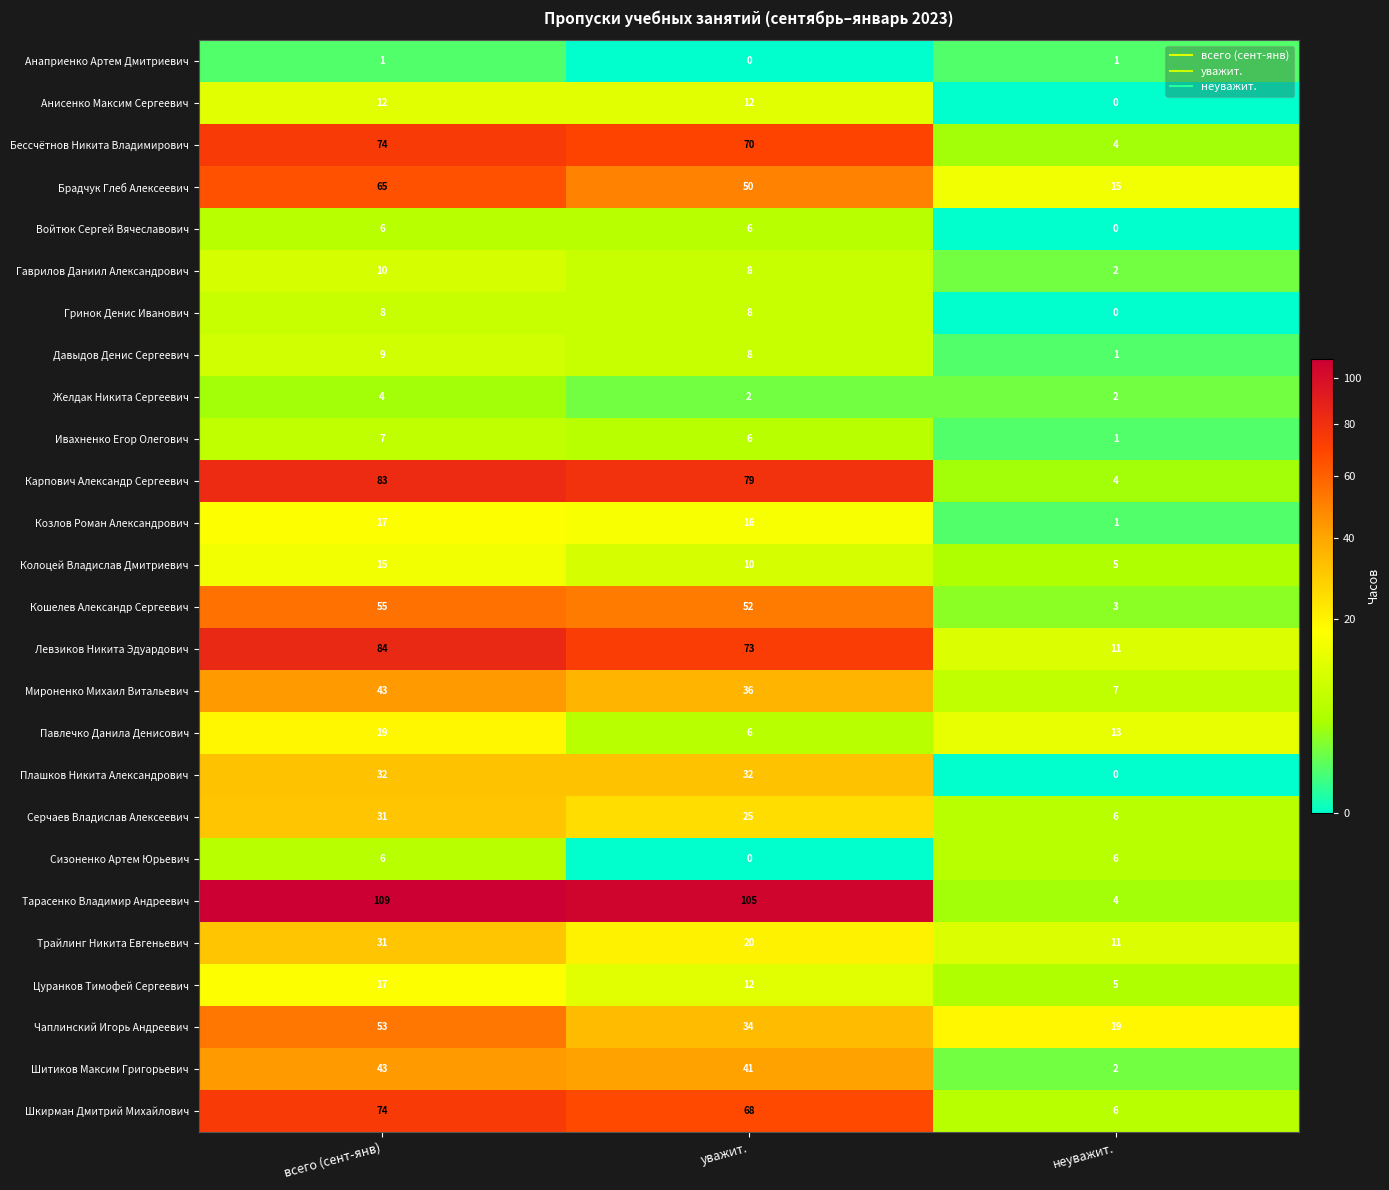

The Цуранков Тимофей Сергеевич series shows 7 at неуважит.. True or false?

False